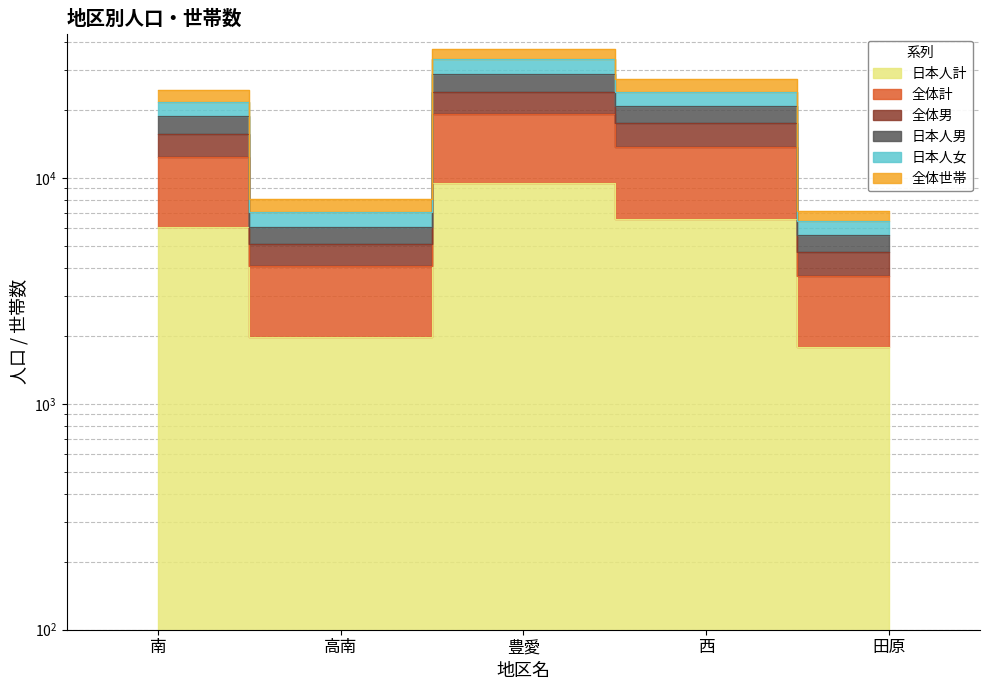

What is the difference between the second highest and second lowest values in the 日本人計 series?

4616